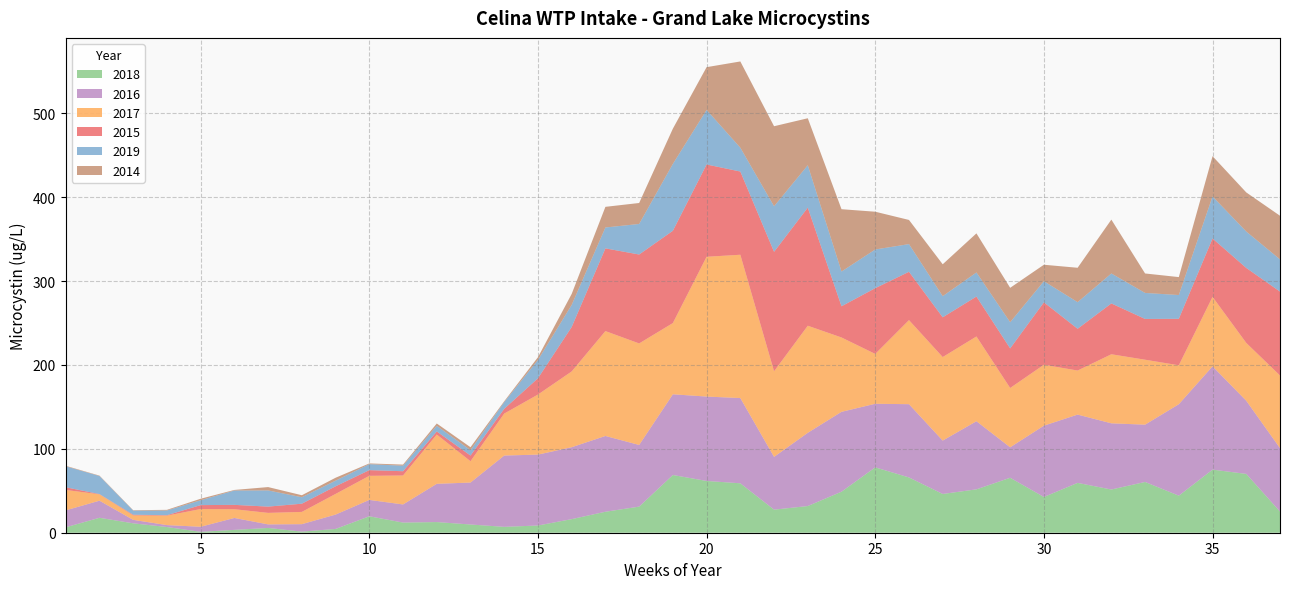

Reading left to right, list all the values displayed in this chart.

2018: 1=6.5	2=17.8	3=11.2	4=6.8	5=1.1	6=3.4	7=5.7	8=1.3	9=4.5	10=19.6	11=12.1	12=12.7	13=9.8	14=7.0	15=8.6	16=16.2	17=25.0	18=31.1	19=68.8	20=61.7	21=58.9	22=27.5	23=31.8	24=48.9	25=77.9	26=65.9	27=46.2	28=51.7	29=65.5	30=42.6	31=59.4	32=51.5	33=60.5	34=44.2	35=75.2	36=70.1	37=25.2
2016: 1=20.2	2=20.4	3=4.1	4=2.3	5=6.0	6=14.2	7=4.2	8=8.9	9=17.1	10=19.5	11=21.6	12=45.6	13=50.0	14=85.0	15=84.5	16=85.7	17=90.3	18=73.5	19=96.2	20=100.6	21=101.6	22=62.9	23=87.3	24=95.2	25=75.8	26=87.3	27=63.6	28=81.2	29=36.3	30=85.0	31=81.4	32=78.9	33=68.3	34=109.0	35=123.1	36=87.2	37=75.6
2017: 1=24.3	2=7.6	3=5.3	4=11.3	5=21.1	6=10.4	7=13.7	8=14.6	9=24.6	10=28.7	11=34.5	12=58.7	13=25.4	14=50.0	15=71.6	16=90.3	17=125.0	18=121.0	19=84.9	20=166.6	21=170.8	22=102.0	23=127.6	24=88.6	25=59.4	26=100.2	27=99.6	28=101.0	29=70.7	30=72.6	31=52.5	32=82.3	33=77.4	34=46.4	35=82.8	36=68.9	37=86.6
2015: 1=3.2	2=0.3	3=0.8	4=0.5	5=4.7	6=5.2	7=7.5	8=9.8	9=9.1	10=6.8	11=5.1	12=3.7	13=6.8	14=5.7	15=19.4	16=53.0	17=98.6	18=106.0	19=110.0	20=110.0	21=99.2	22=142.4	23=140.8	24=37.2	25=78.4	26=57.6	27=47.4	28=47.6	29=47.2	30=74.4	31=49.8	32=60.6	33=48.6	34=55.4	35=69.6	36=89.4	37=100.0
2019: 1=25.0	2=21.5	3=4.9	4=5.6	5=5.8	6=17.1	7=19.3	8=7.7	9=6.7	10=7.1	11=6.6	12=6.7	13=6.4	14=8.0	15=21.8	16=26.3	17=24.9	18=36.4	19=79.7	20=65.0	21=28.4	22=54.3	23=50.5	24=41.4	25=46.1	26=33.0	27=25.2	28=28.7	29=31.2	30=25.2	31=31.7	32=35.7	33=31.0	34=28.3	35=50.1	36=43.4	37=38.4
2014: 1=0.6	2=0.5	3=0.5	4=0.8	5=1.8	6=0.7	7=4.0	8=2.4	9=3.5	10=0.9	11=1.3	12=2.8	13=3.5	14=1.0	15=3.3	16=13.1	17=24.6	18=25.0	19=42.0	20=51.0	21=102.8	22=95.4	23=56.0	24=74.3	25=45.0	26=28.8	27=38.0	28=46.6	29=41.0	30=19.6	31=41.0	32=64.2	33=23.2	34=21.4	35=48.0	36=46.6	37=52.0